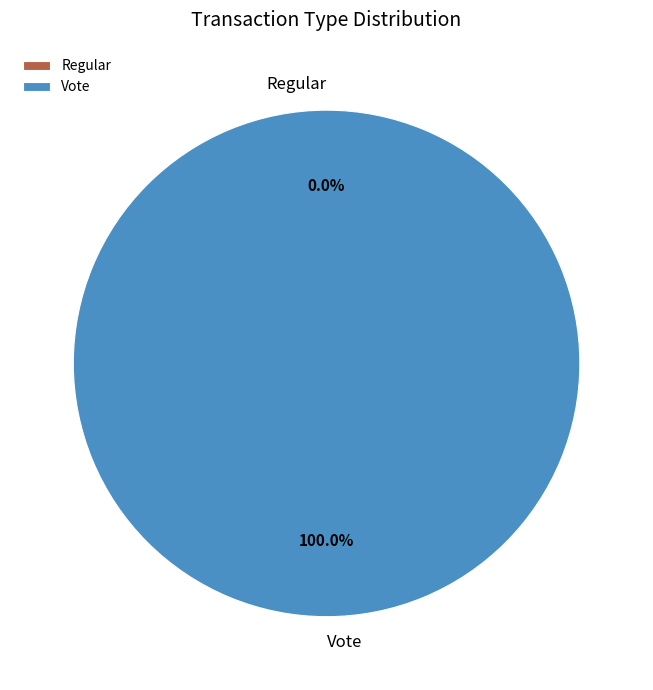

What is the smallest slice in the pie chart?

Regular